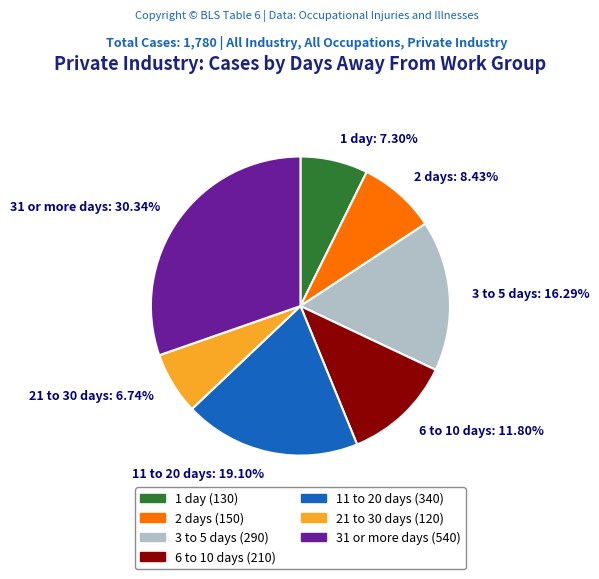

True or false: 11 to 20 days accounts for 26% of the total.

False